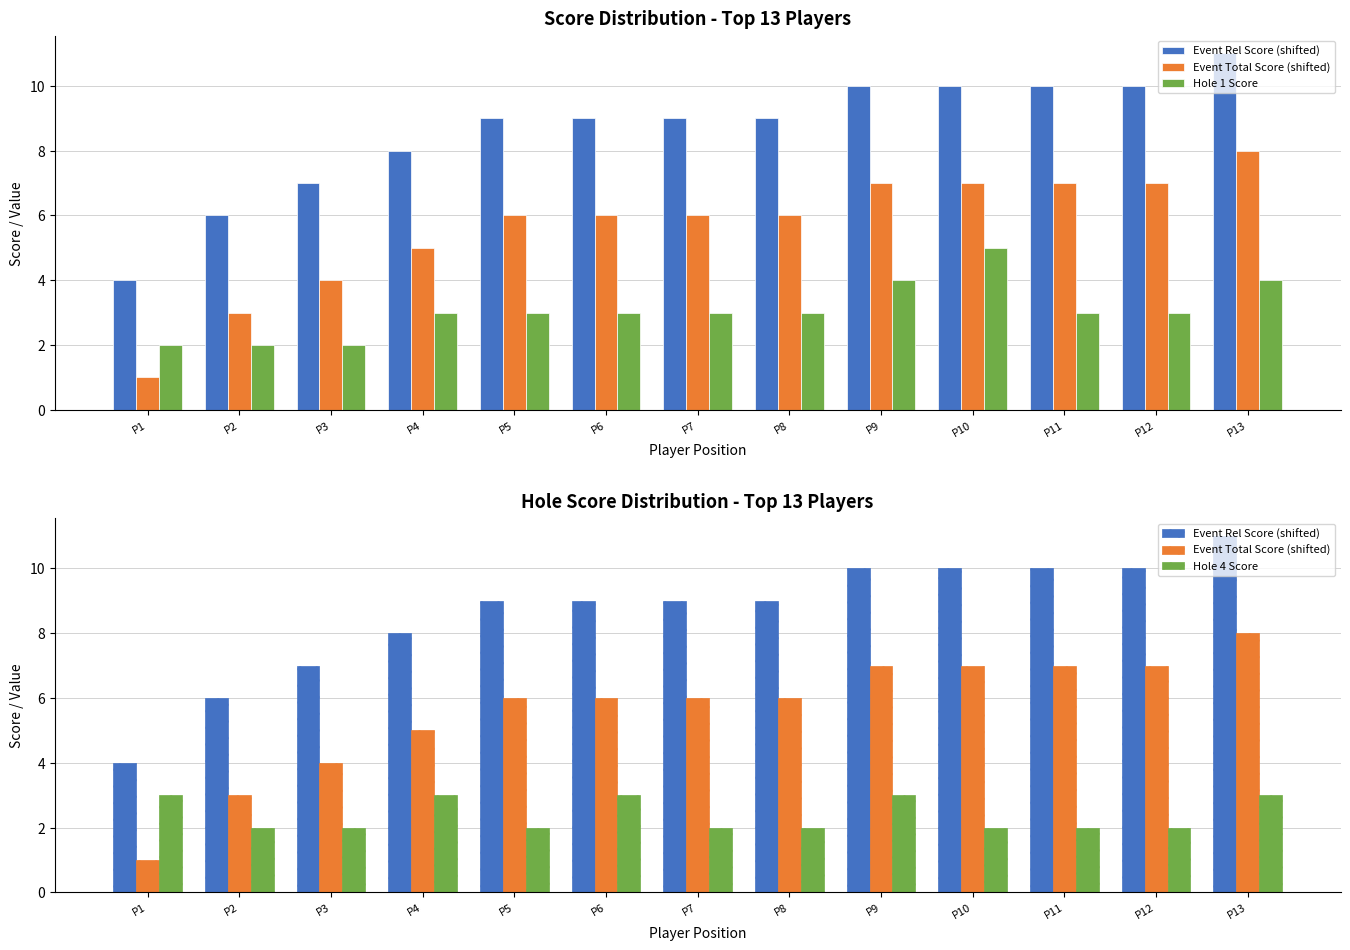

What are all the series names shown in the legend?

Event Rel Score (shifted), Event Total Score (shifted), Hole 1 Score, Hole 4 Score